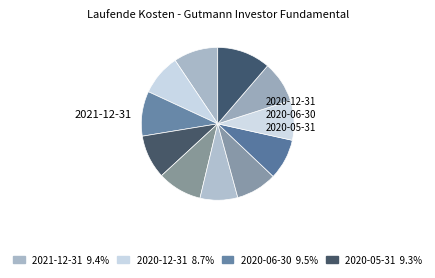

How many slices are in this pie chart?

11